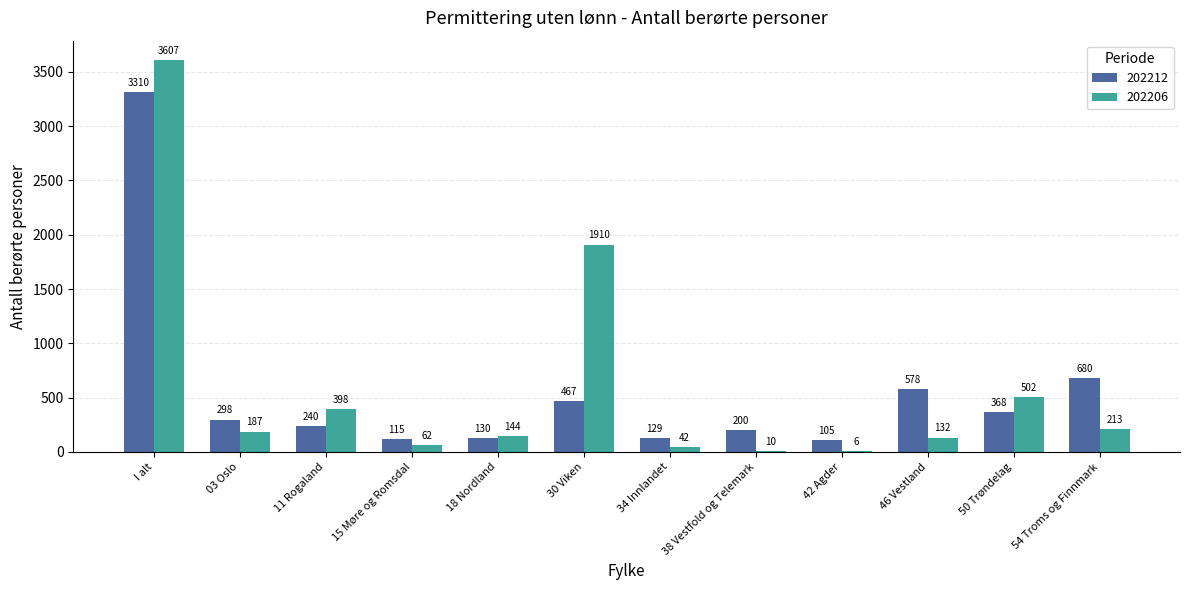

What is the approximate value of 202206 at 11 Rogaland?

398